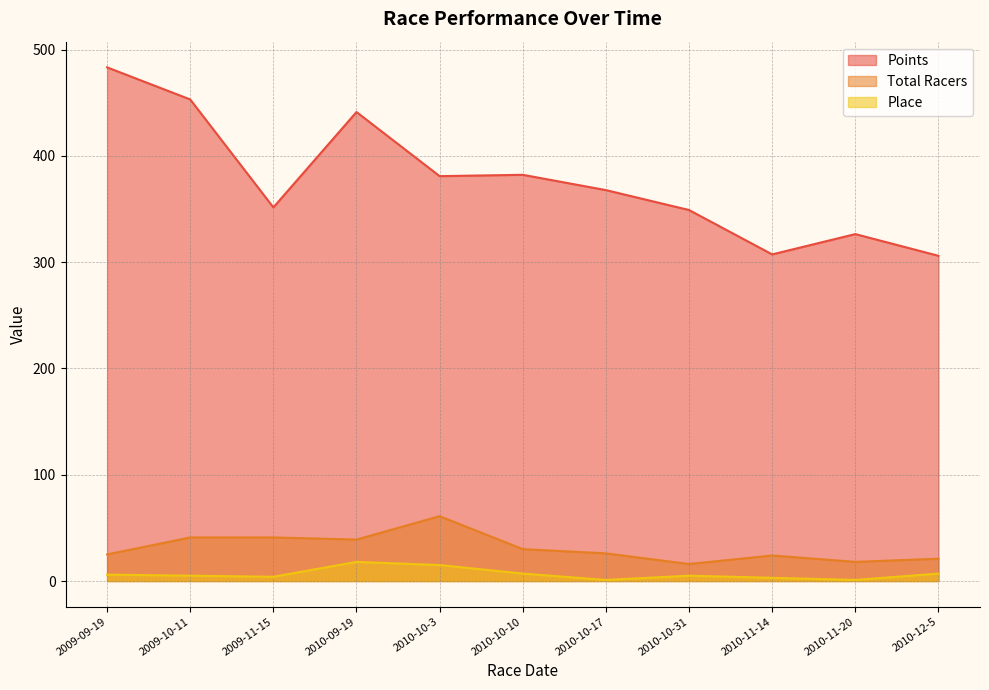

List the labels in order of Place value, smallest first.

2010-10-17, 2010-11-20, 2010-11-14, 2009-11-15, 2009-10-11, 2010-10-31, 2009-09-19, 2010-10-10, 2010-12-5, 2010-10-3, 2010-09-19